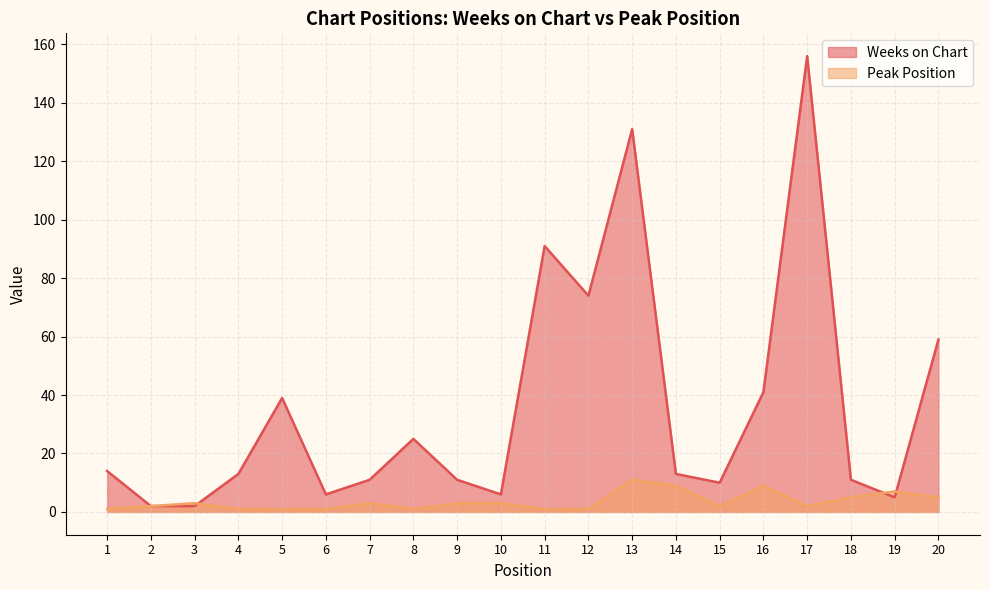

What is the smallest value displayed?

1